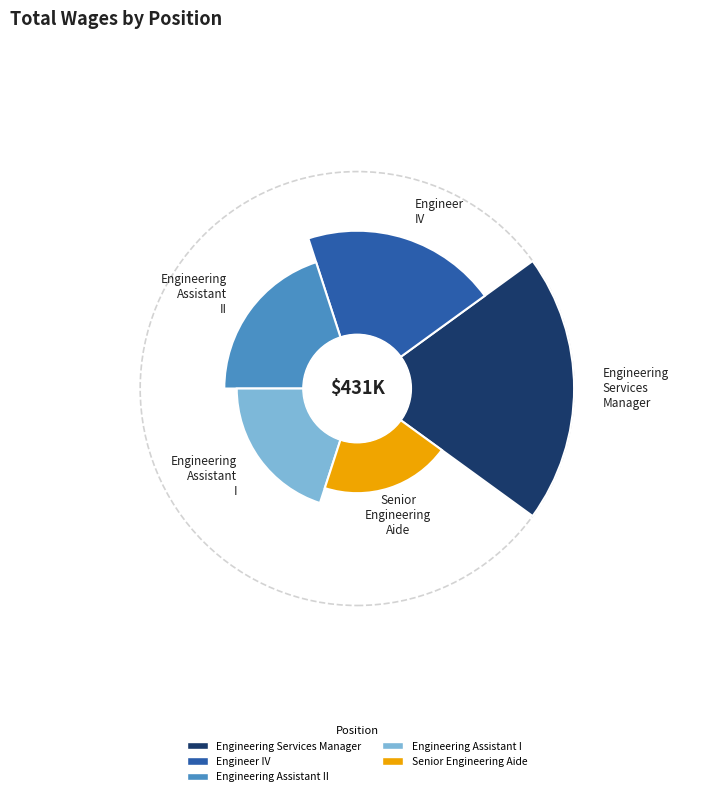

What percentage is the Engineering Assistant II slice, to the nearest percent?

17%